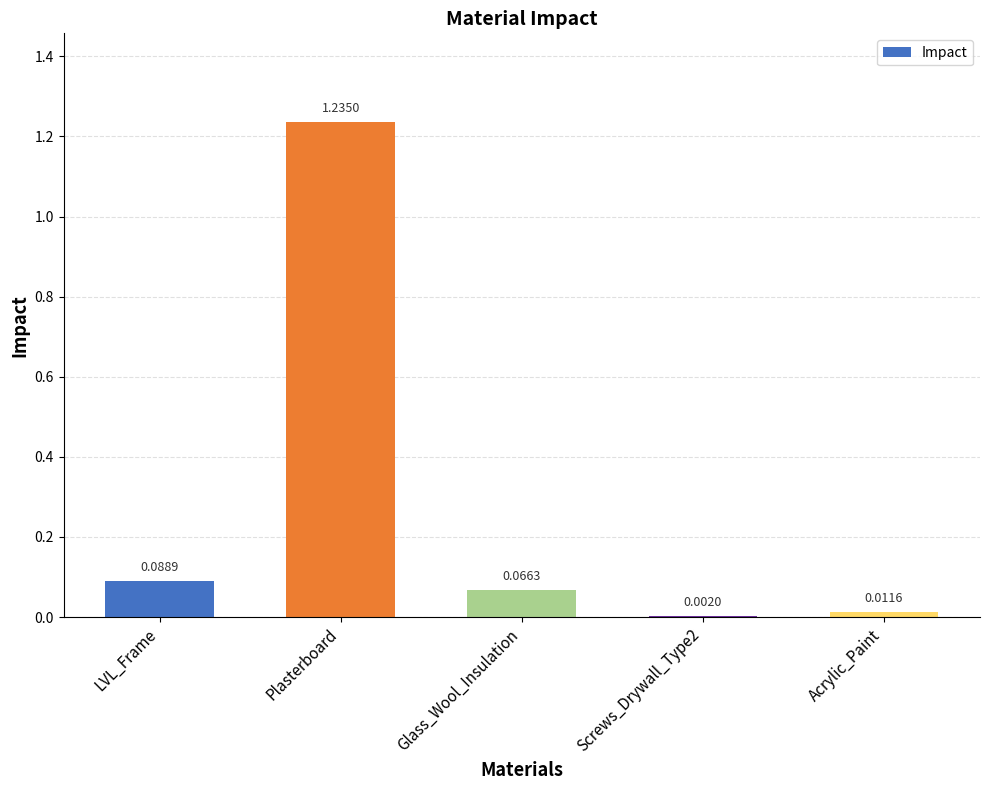

What is the change in value from LVL_Frame to Plasterboard?

+1.1